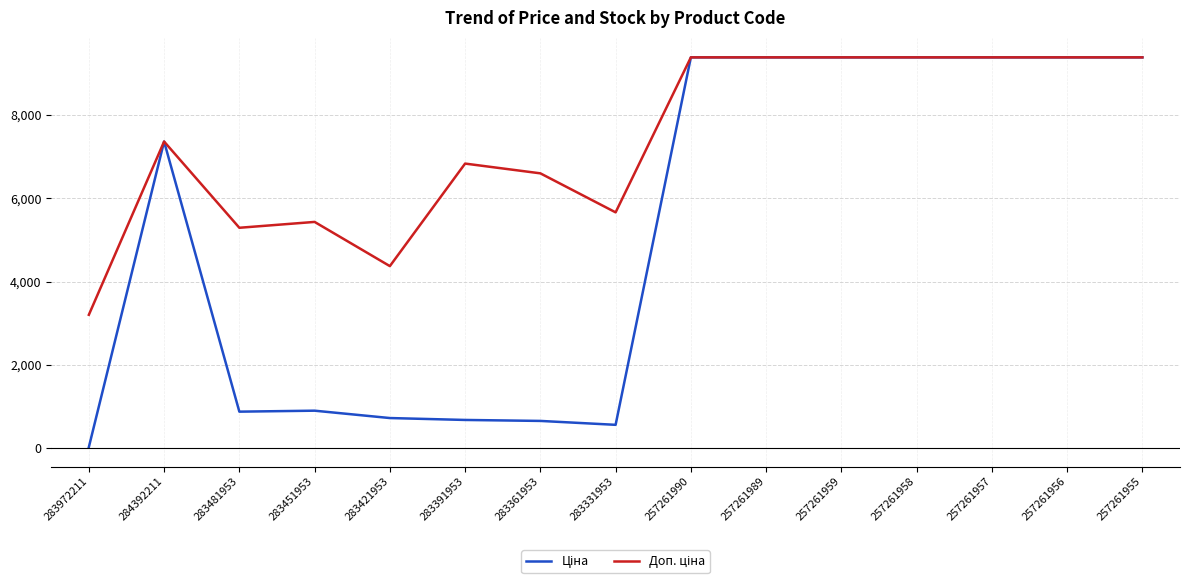

What is the greatest value displayed?

9379.3